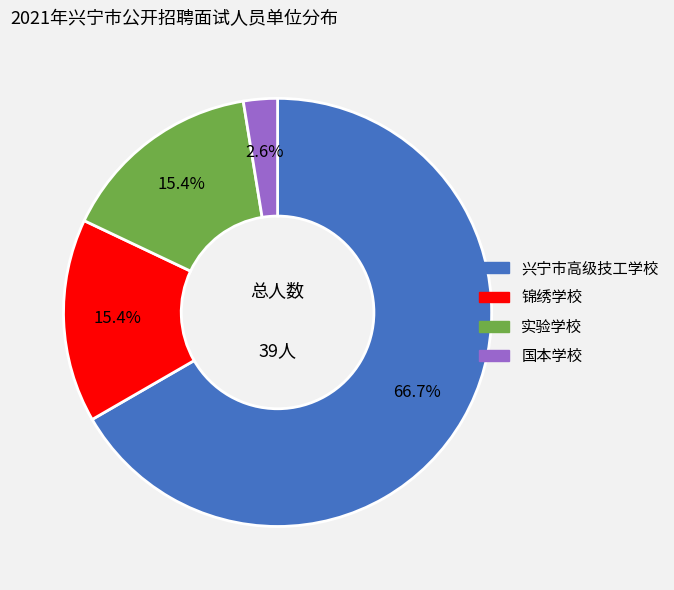

Is it true that 实验学校 is 15% of the pie?

True